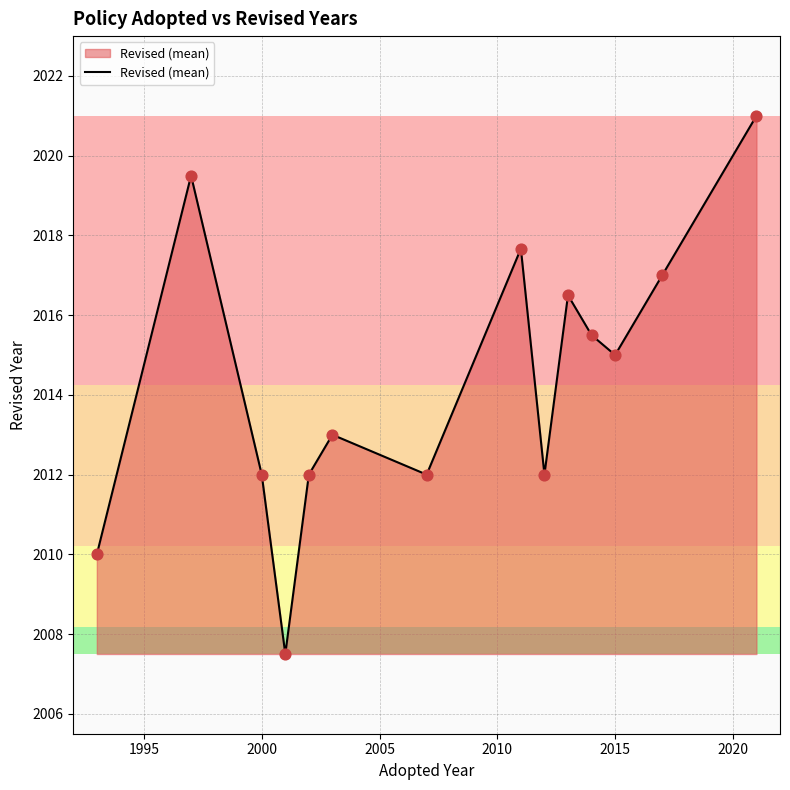

What is the difference between the maximum and minimum values?

13.5